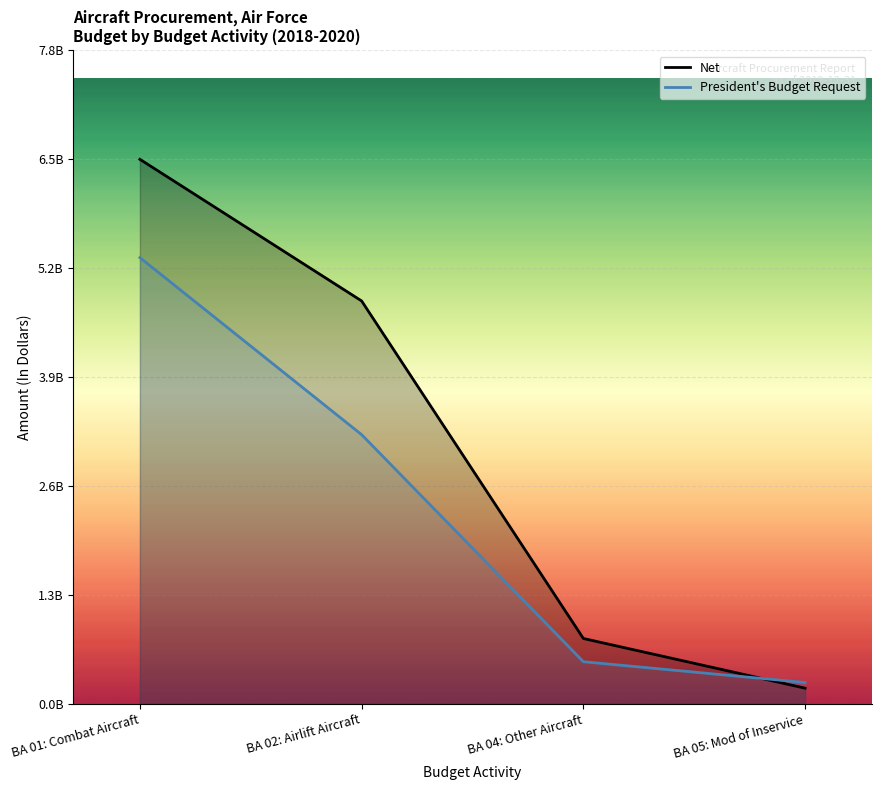

The value of Net at BA 05: Mod of Inservice is 0.2. True or false?

True